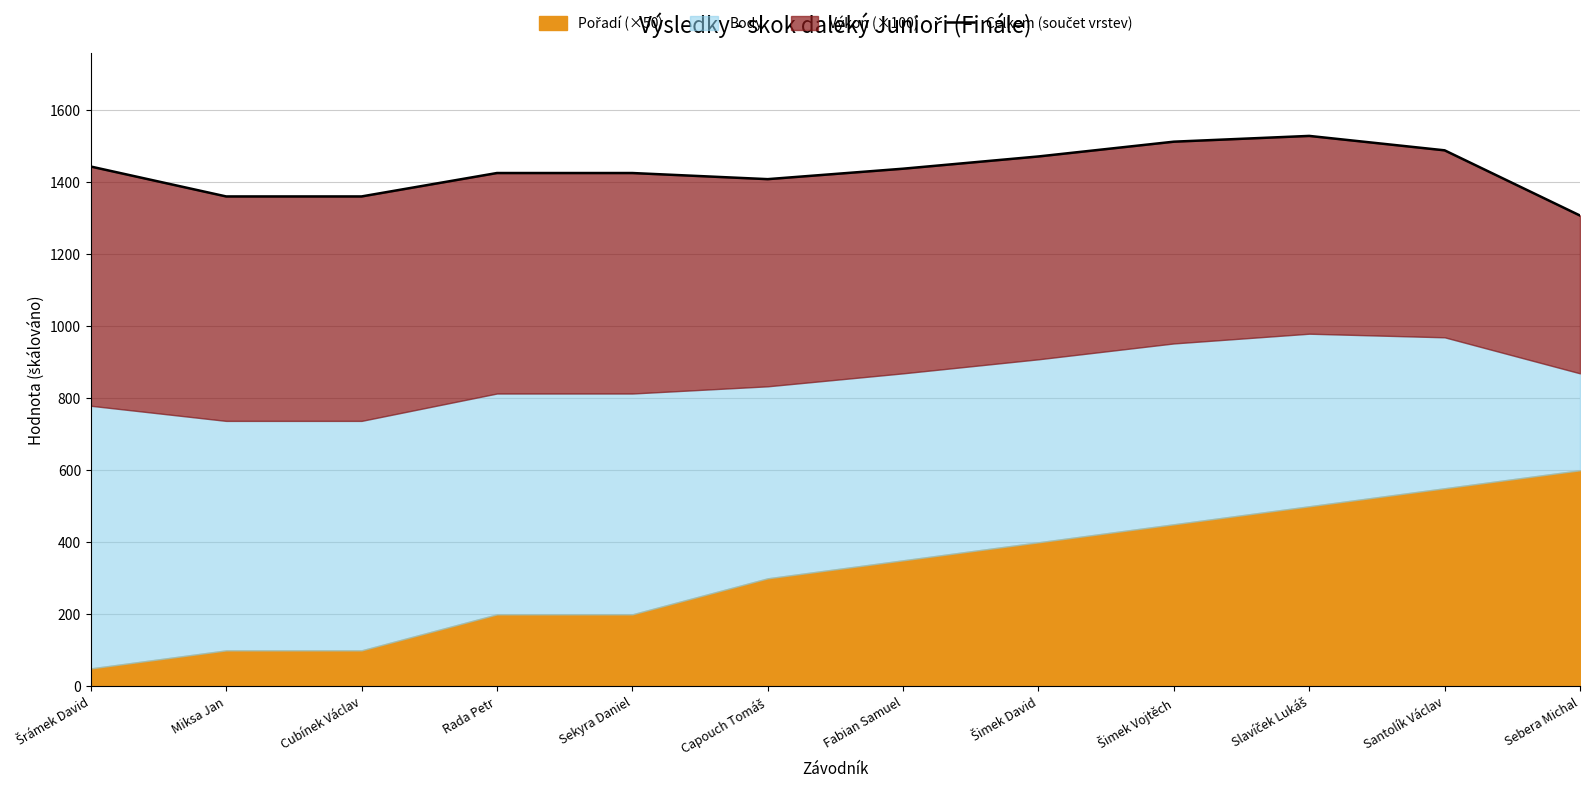

What is the difference between the values at Sekyra Daniel and Miksa Jan?

65